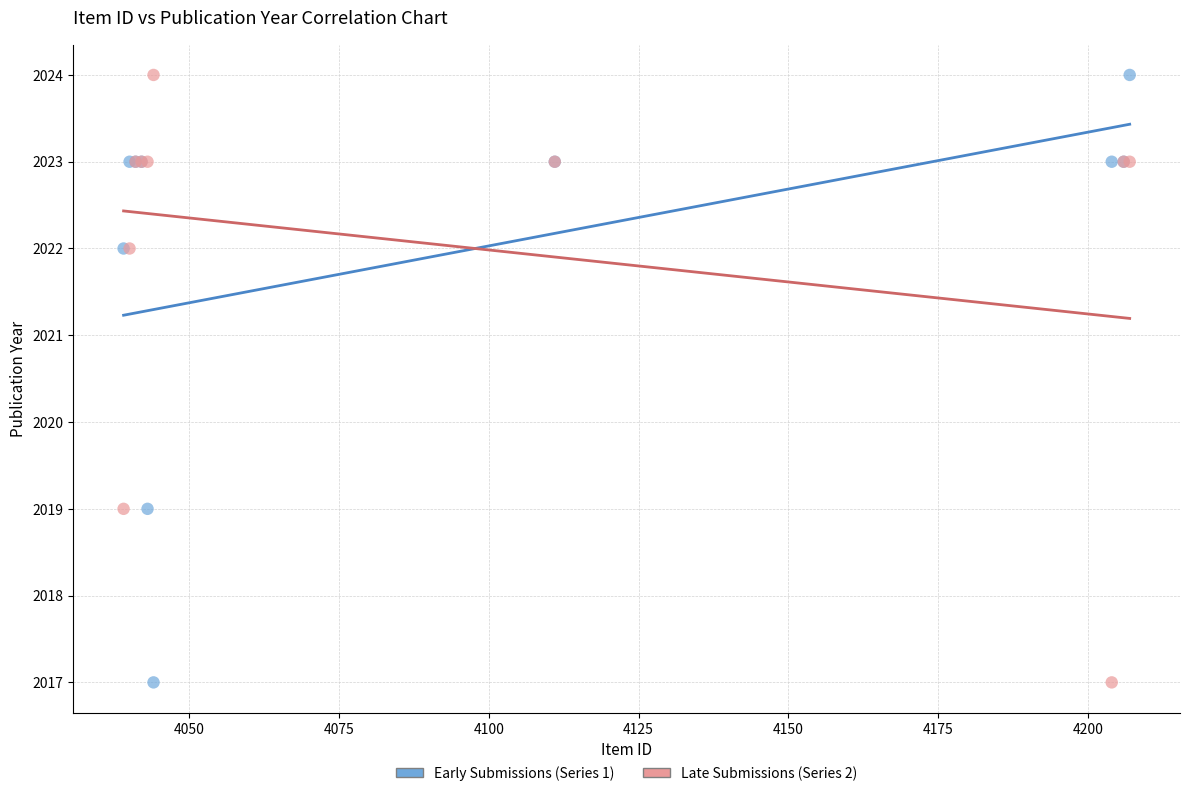

What is the X range (max minus min) for the scatter plot?

168